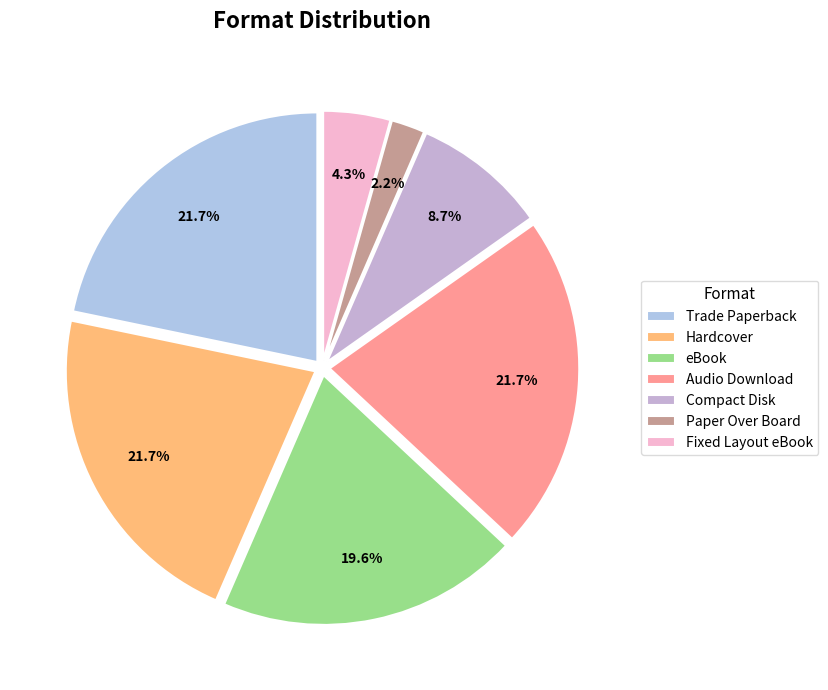

Approximately how many times larger is the value at Hardcover compared to Fixed Layout eBook?

5.0